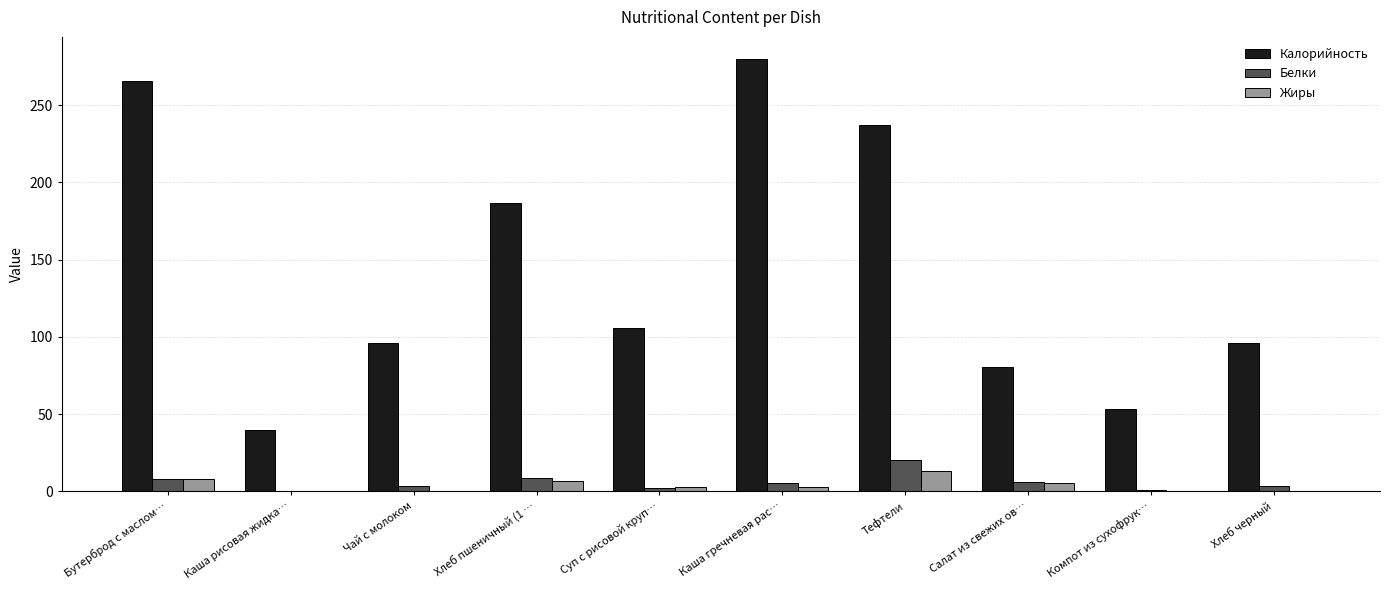

What is the difference between the Белки values at Каша гречневая рас… and Хлеб пшеничный (1 …?

3.2